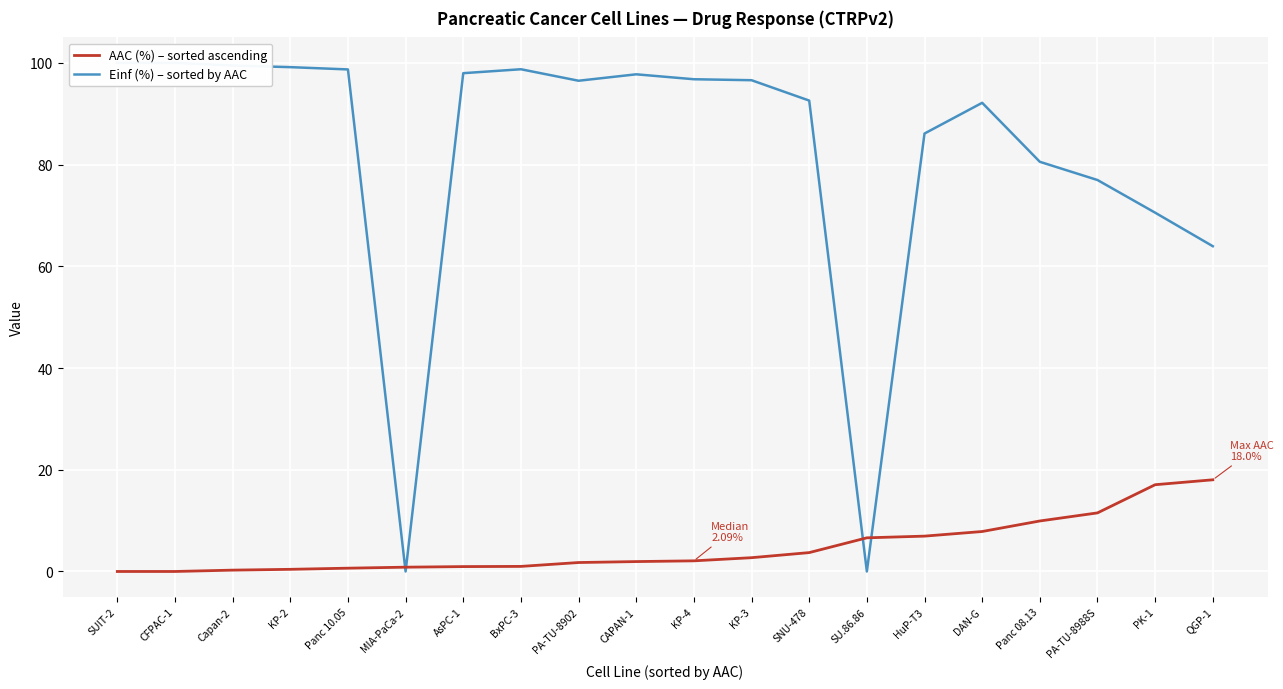

What is the label of the 11th point from the left?

KP-4